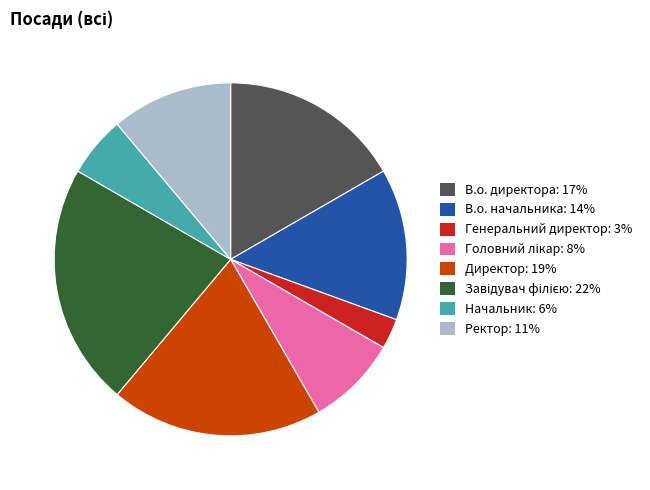

Is there a majority slice in this chart?

No